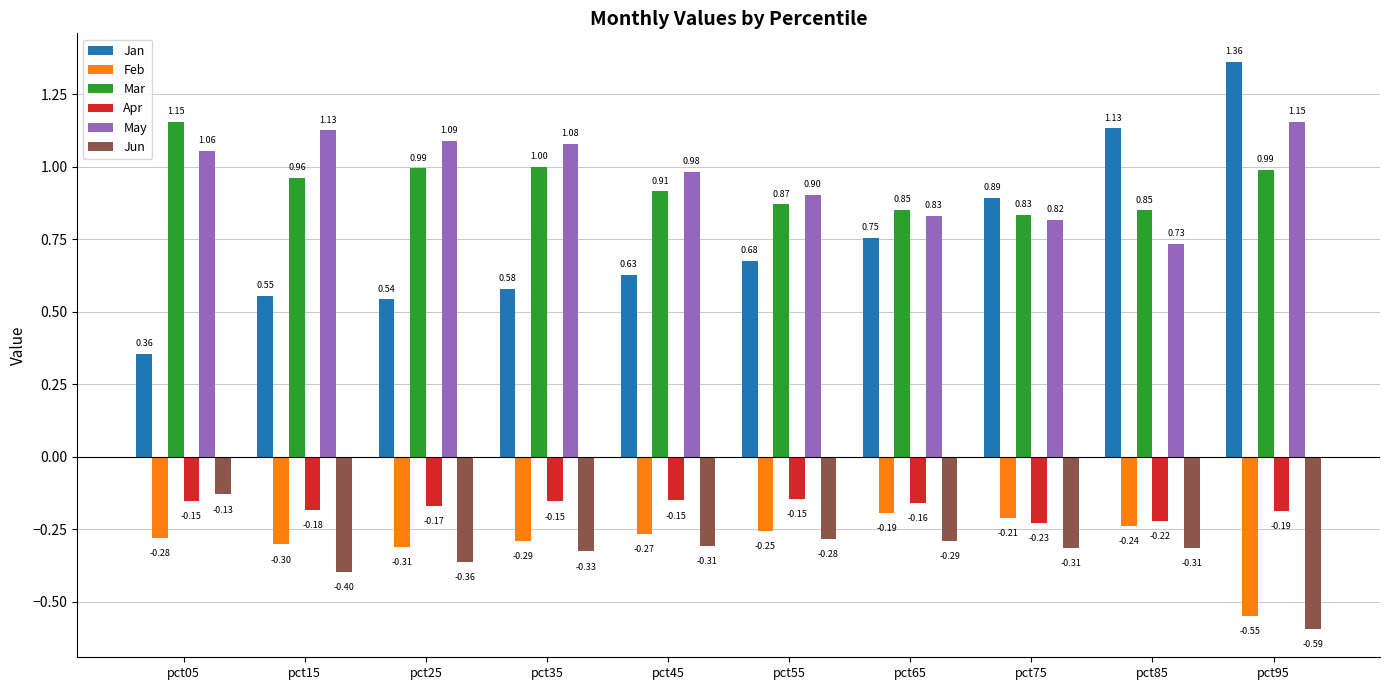

Which series has the widest spread of values?

Jan